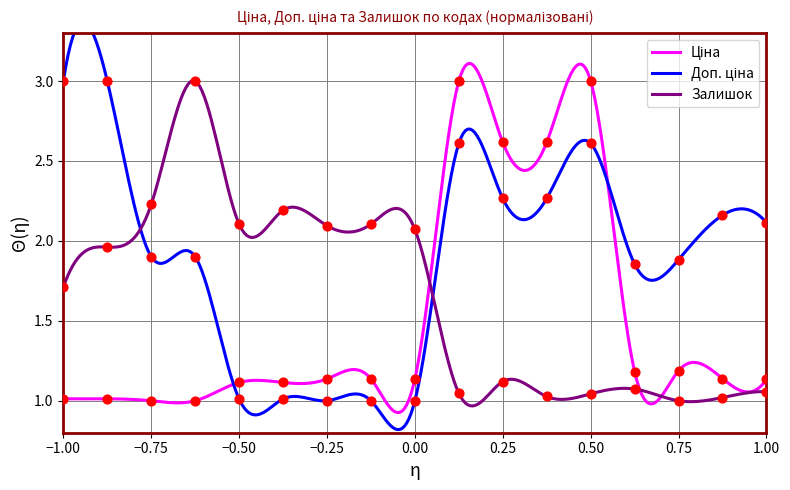

Is the value of Ціна at 0.75 greater than the value of Доп. ціна at 0.50?

No